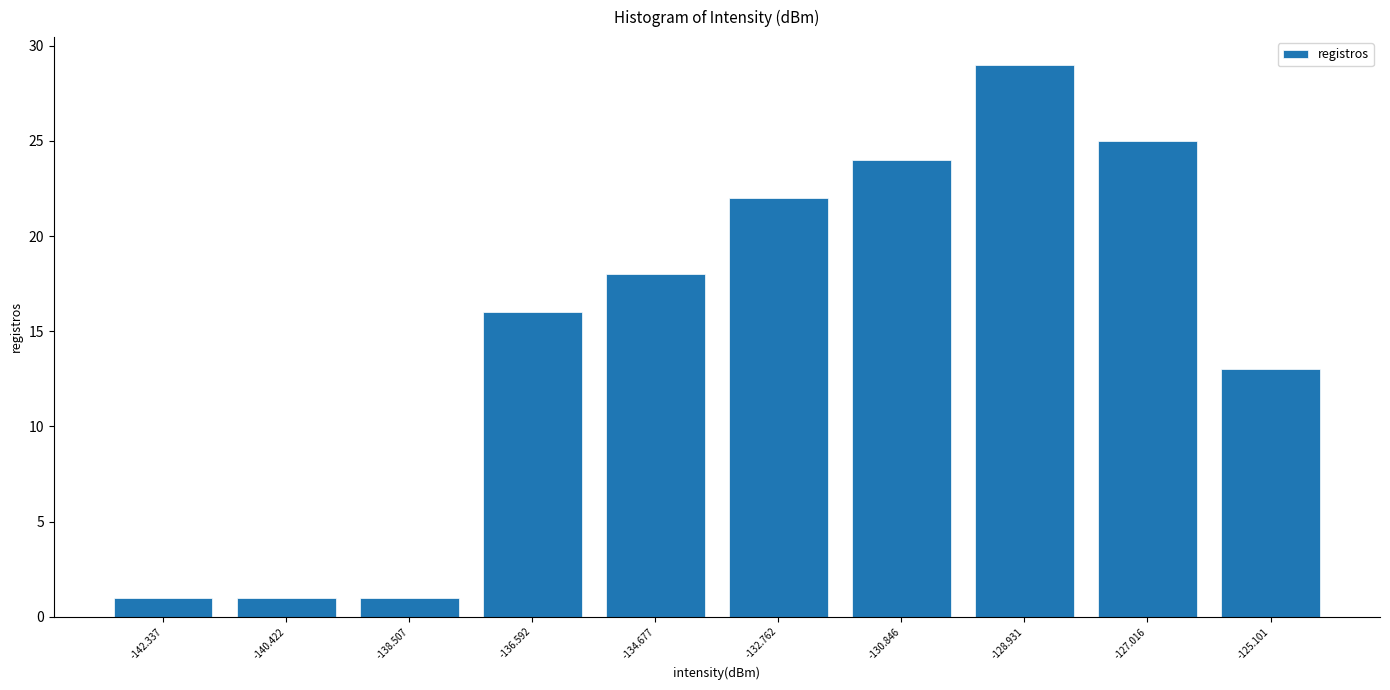

Over which range of the x-axis is the bar tallest?

-129.6 to -127.8